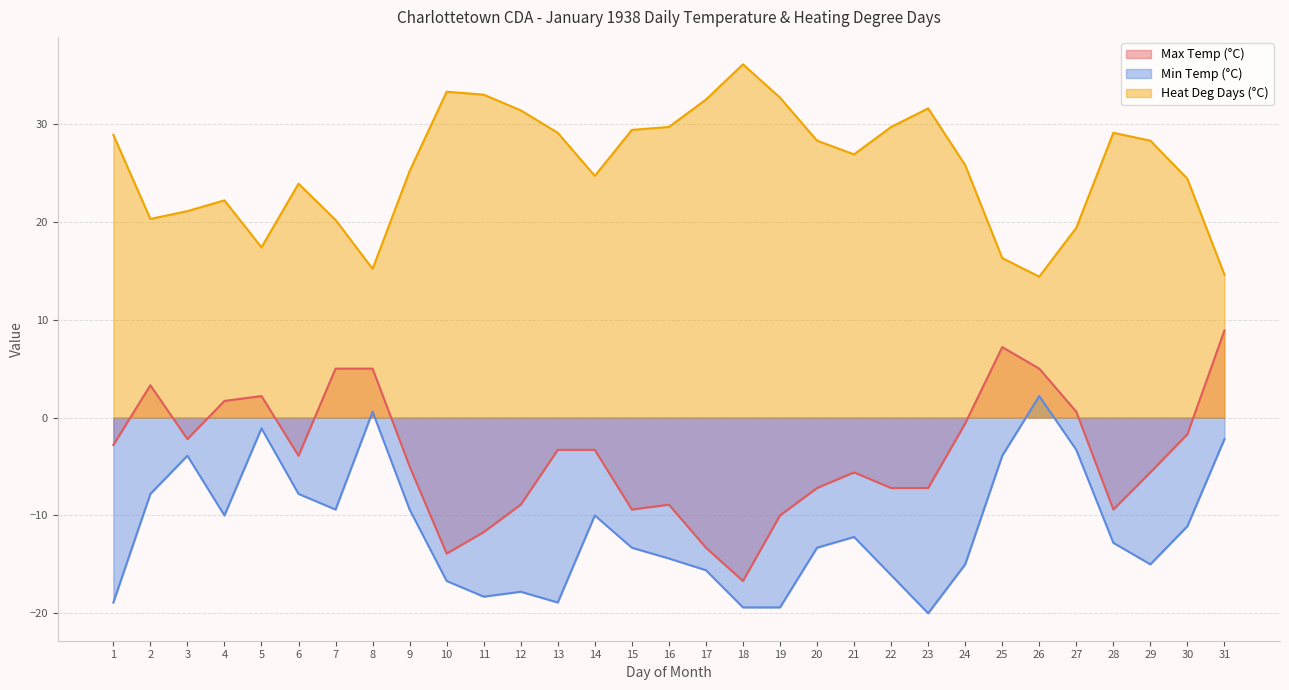

What is the difference between the Min Temp (°C) values at 29 and 21?

2.8